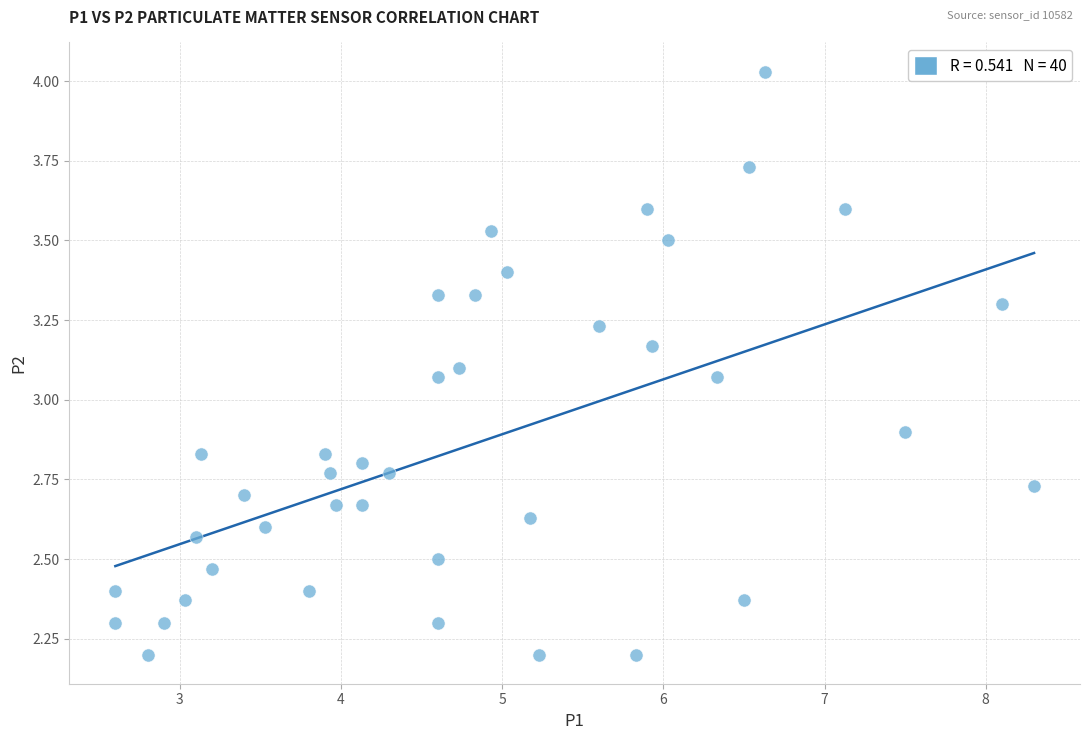

What is the range of X values (max minus min)?

5.7